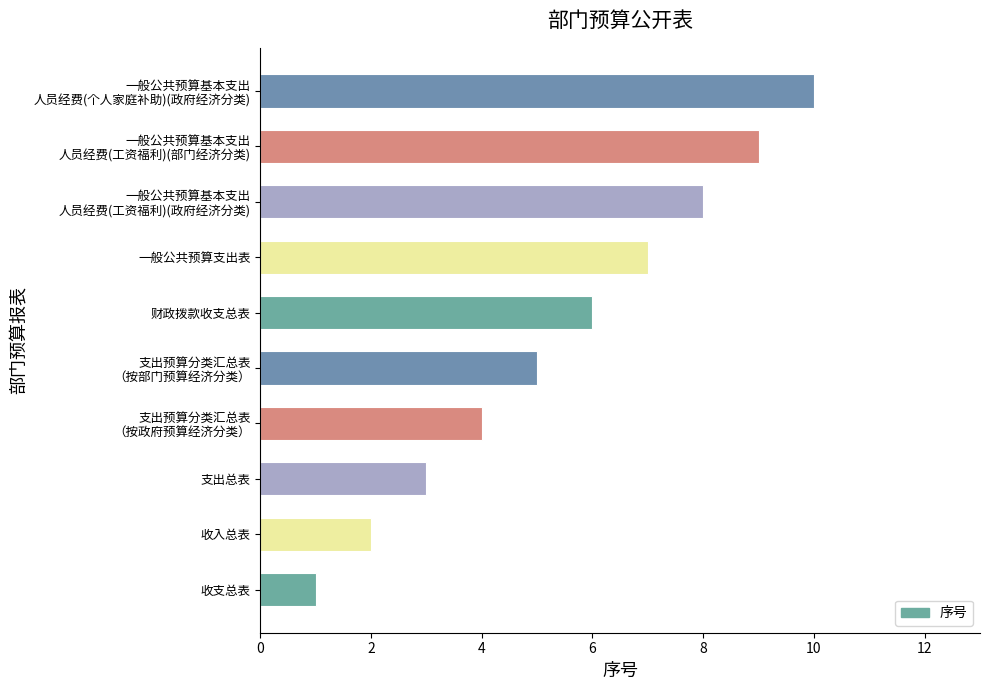

List the labels in order of value, smallest first.

收支总表, 收入总表, 支出总表, 支出预算分类汇总表
（按政府预算经济分类）, 支出预算分类汇总表
（按部门预算经济分类）, 财政拨款收支总表, 一般公共预算支出表, 一般公共预算基本支出
人员经费(工资福利)(政府经济分类), 一般公共预算基本支出
人员经费(工资福利)(部门经济分类), 一般公共预算基本支出
人员经费(个人家庭补助)(政府经济分类)